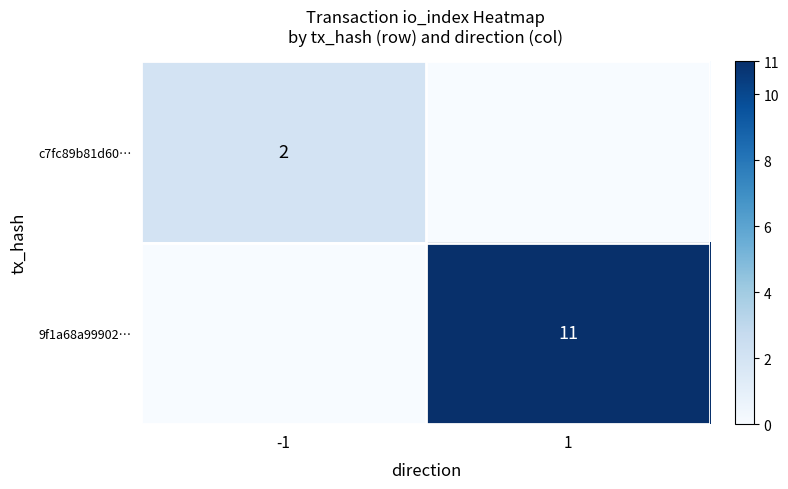

True or false: c7fc89b81d60… has a value of 2 at -1.

True